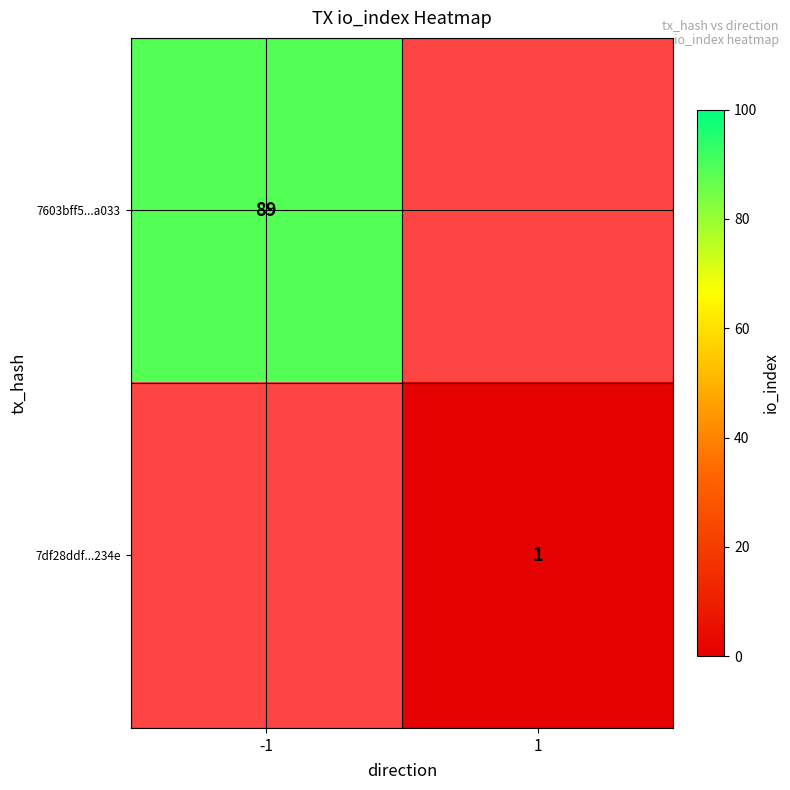

Is it true that 7603bff5...a033 equals 89 at -1?

True